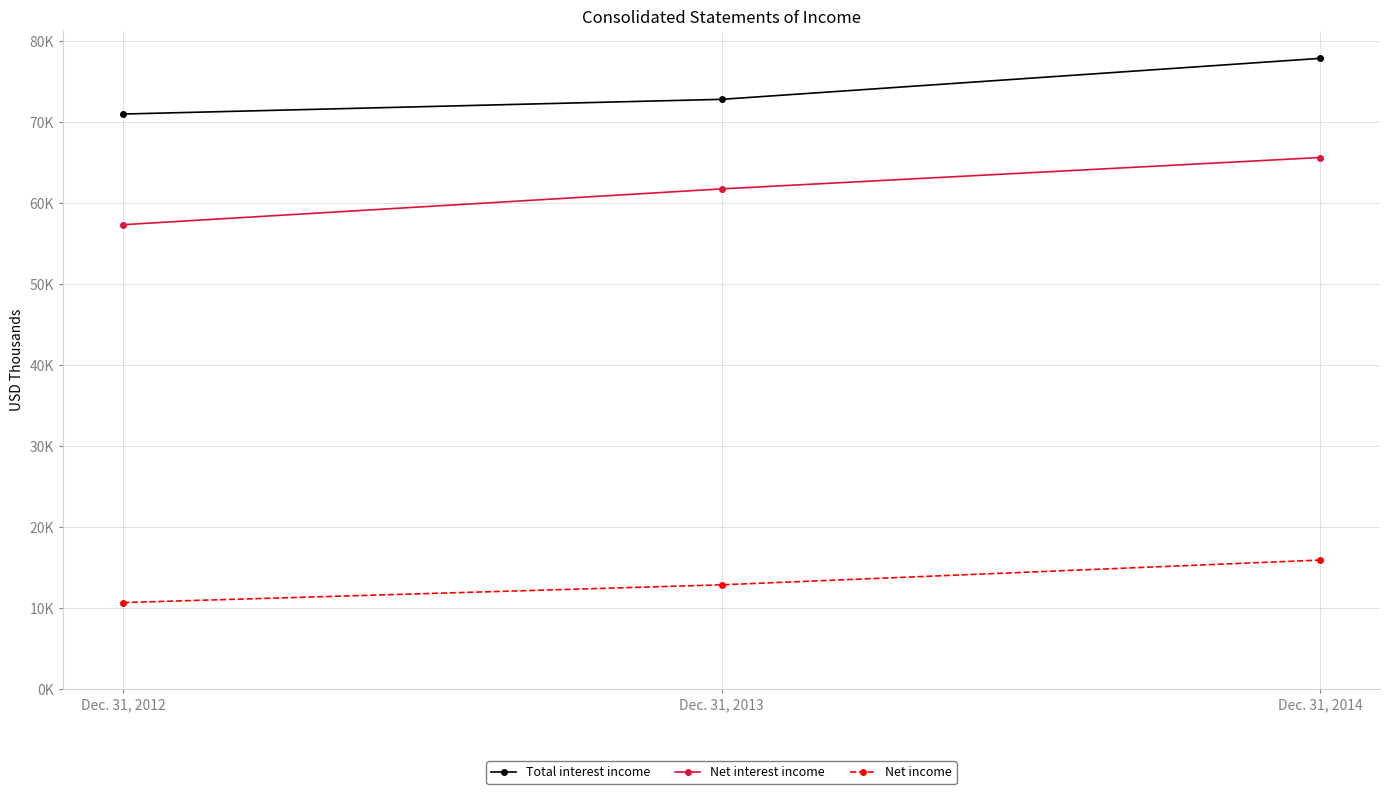

Does the chart have visible grid lines?

Yes